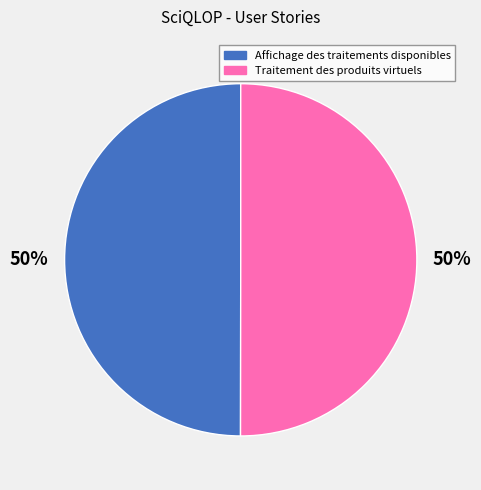

The Affichage des traitements disponibles slice represents 40% of the pie. True or false?

False